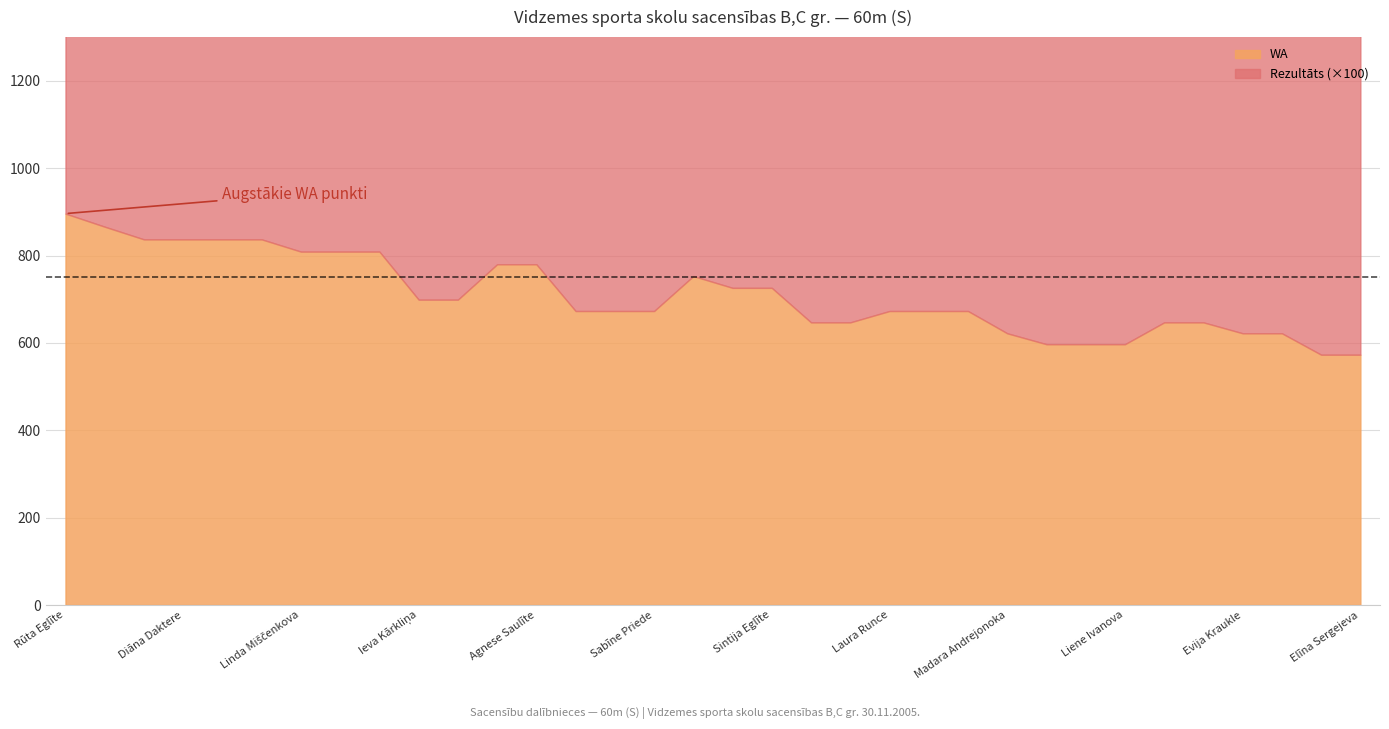

How many lines are shown in the chart?

2